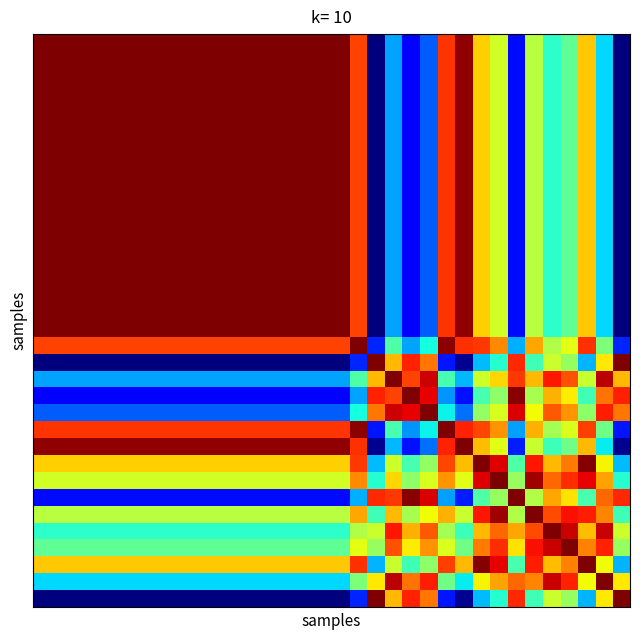

Count the number of categories in the chart.

34